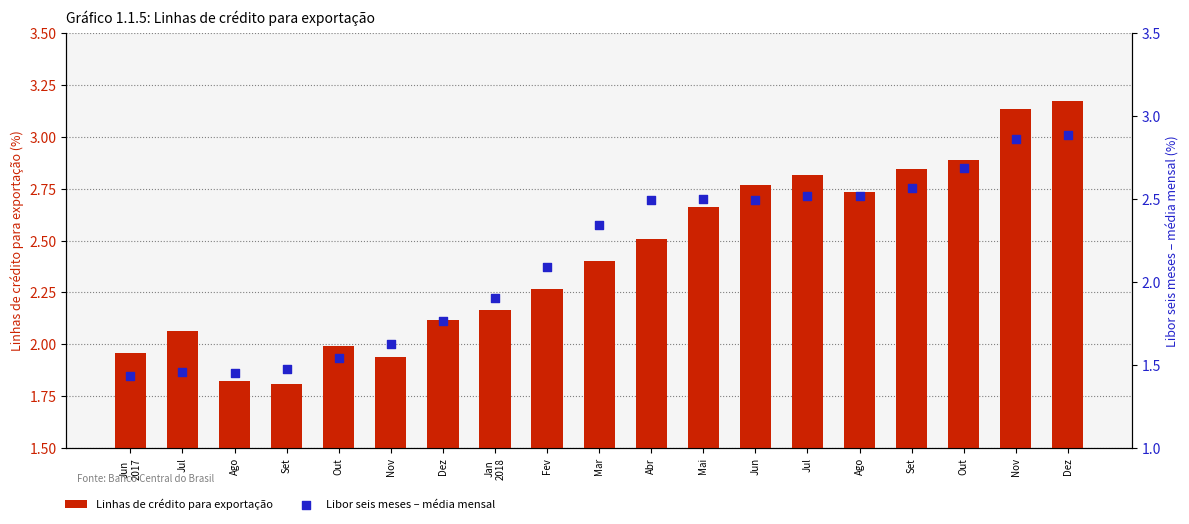

Which series has the largest Y range (max minus min)?

Libor seis meses – média mensal